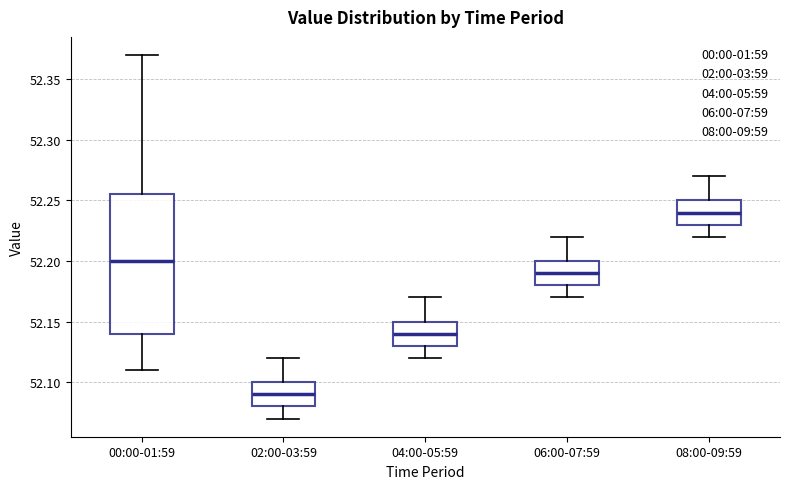

Reading left to right, transcribe this box plot: for each box, give where its median line is, the range the box spans, and where its two whiskers end, as read against the y-axis. The values are not printed on the chart, so give them approximately, as read against the axis.

00:00-01:59: median 52.200, box 52.140 to 52.255, whiskers 52.110 to 52.370
02:00-03:59: median 52.090, box 52.080 to 52.100, whiskers 52.070 to 52.120
04:00-05:59: median 52.140, box 52.130 to 52.150, whiskers 52.120 to 52.170
06:00-07:59: median 52.190, box 52.180 to 52.200, whiskers 52.170 to 52.220
08:00-09:59: median 52.240, box 52.230 to 52.250, whiskers 52.220 to 52.270